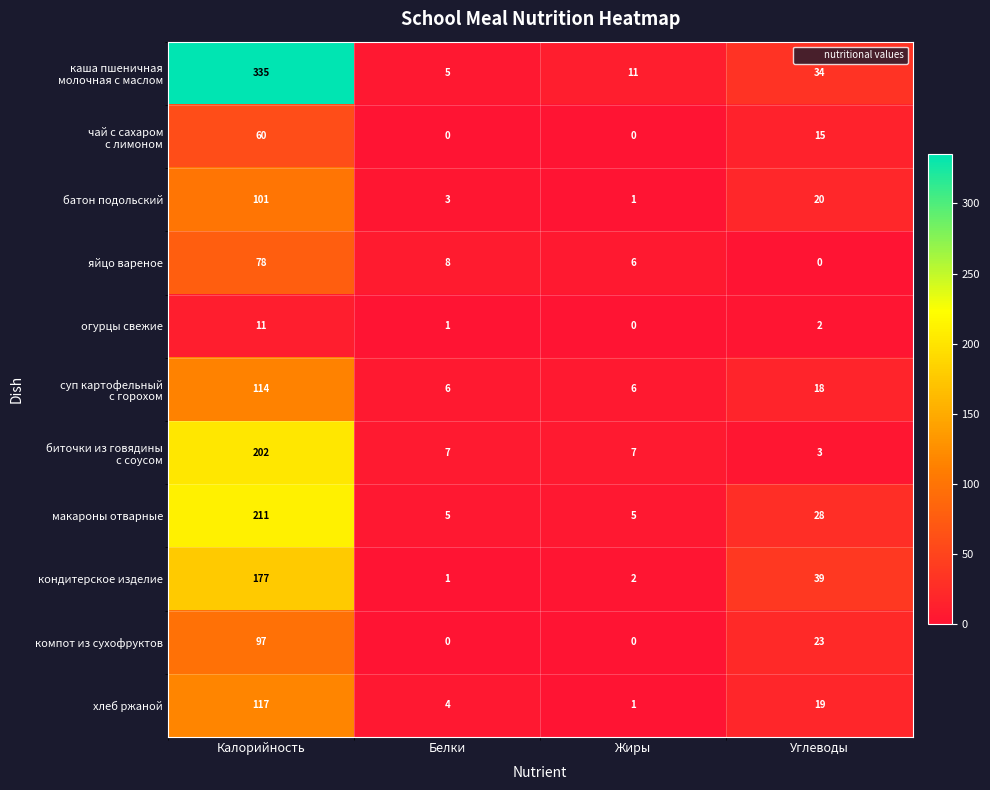

What is the maximum value shown in the chart?

335